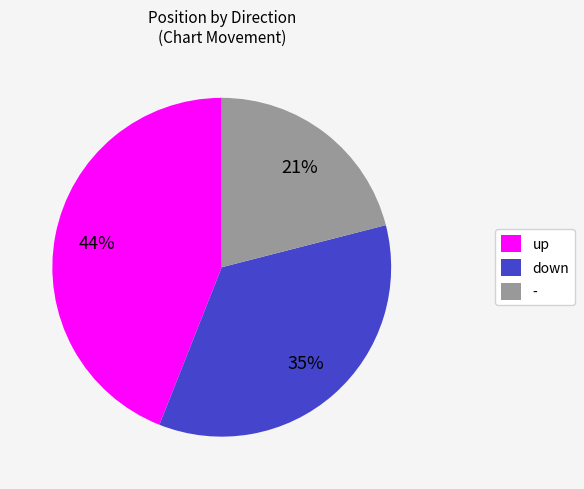

Is there any slice that represents more than half of the pie?

No